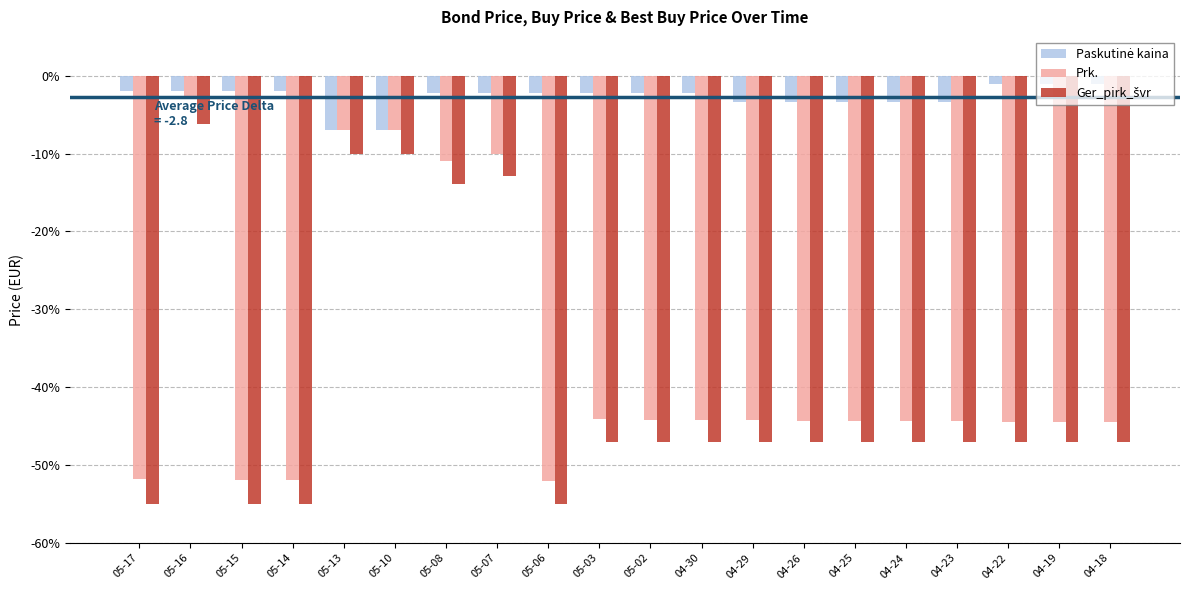

What is the average value of the Prk. series?

-36.7